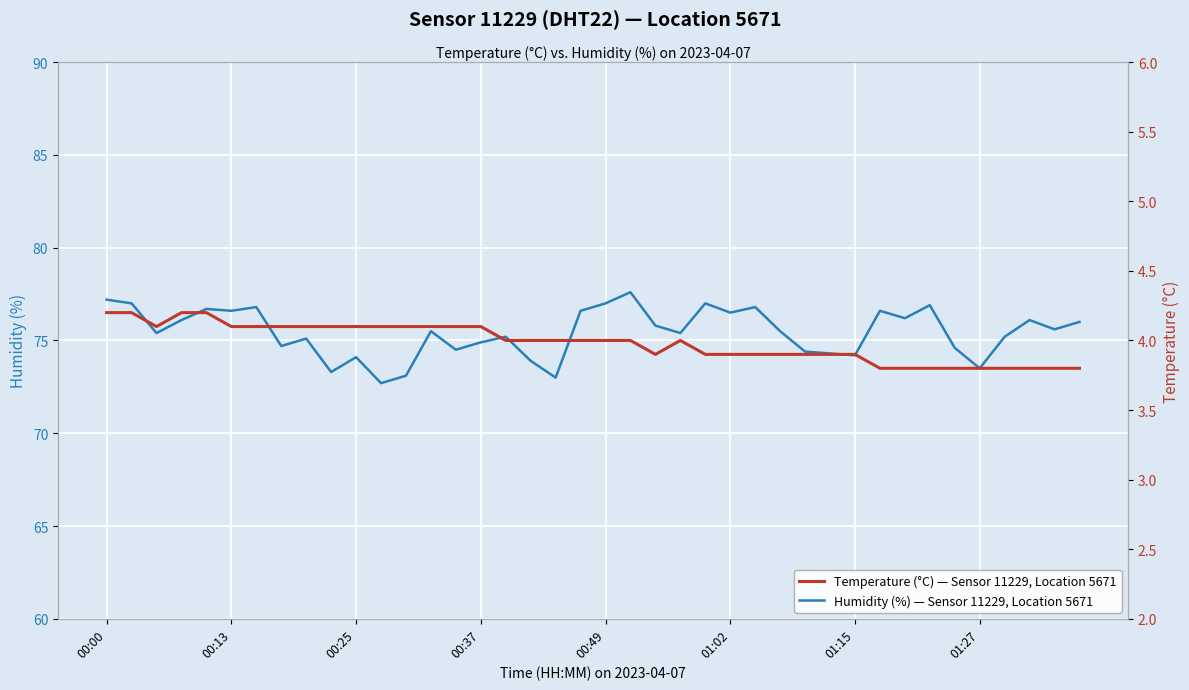

Which category has the highest value in the Temperature (°C) — Sensor 11229, Location 5671 series?

00:00